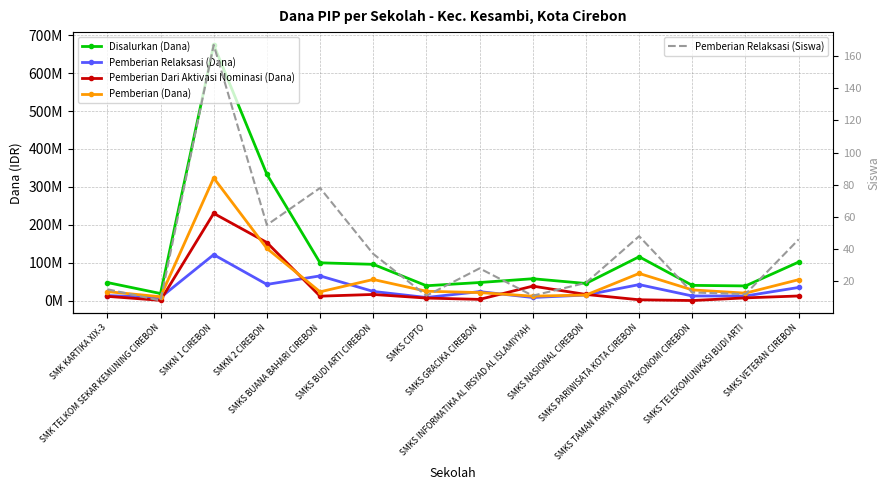

Which series has the largest range (max minus min)?

Disalurkan (Dana)